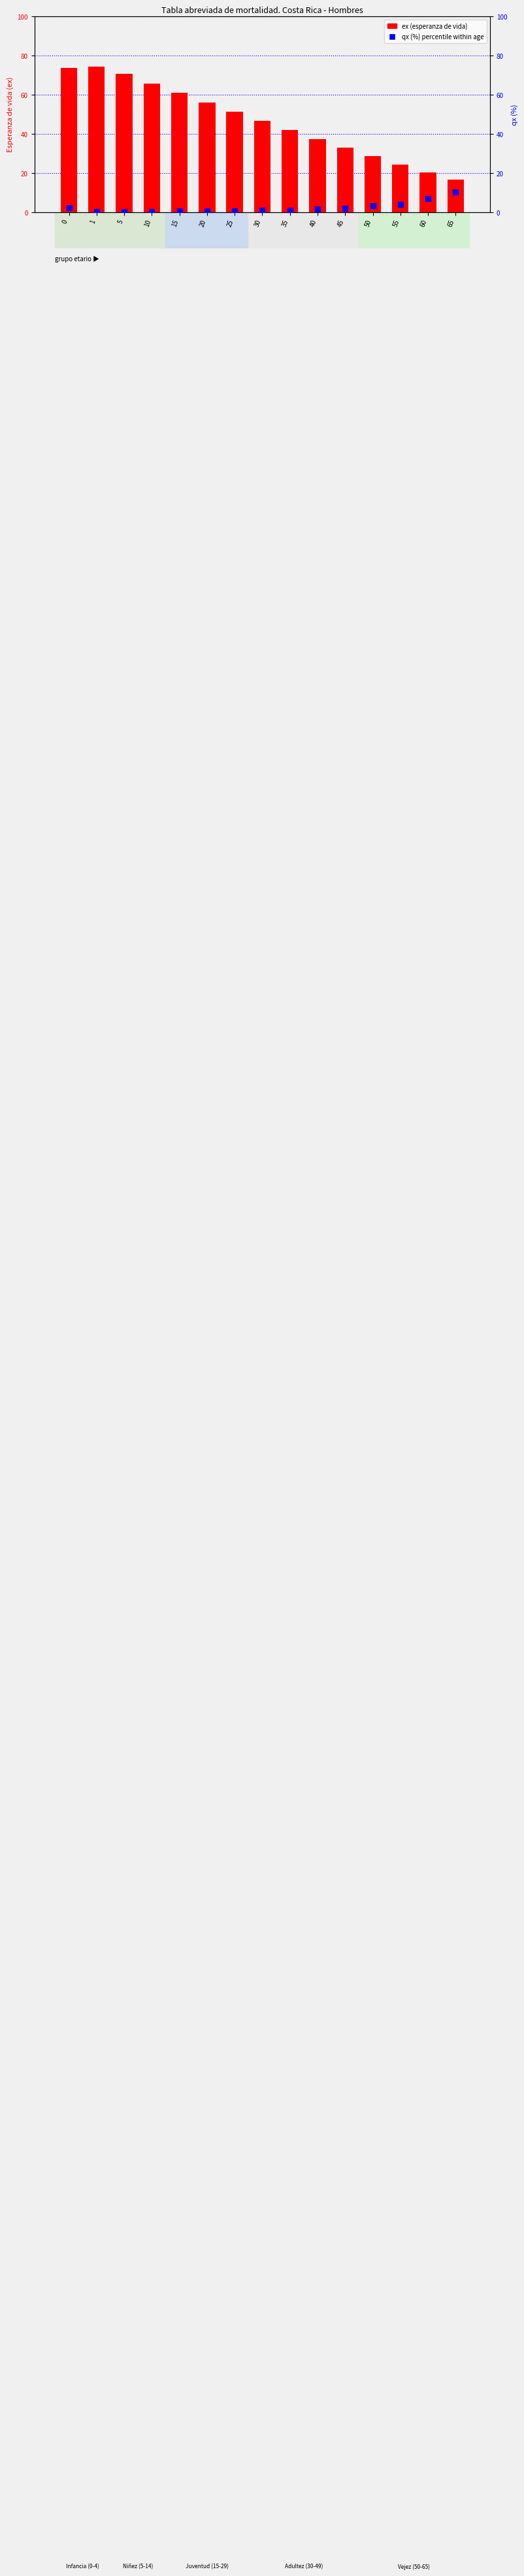

Which series has the largest total across all categories?

ex (Hombres)